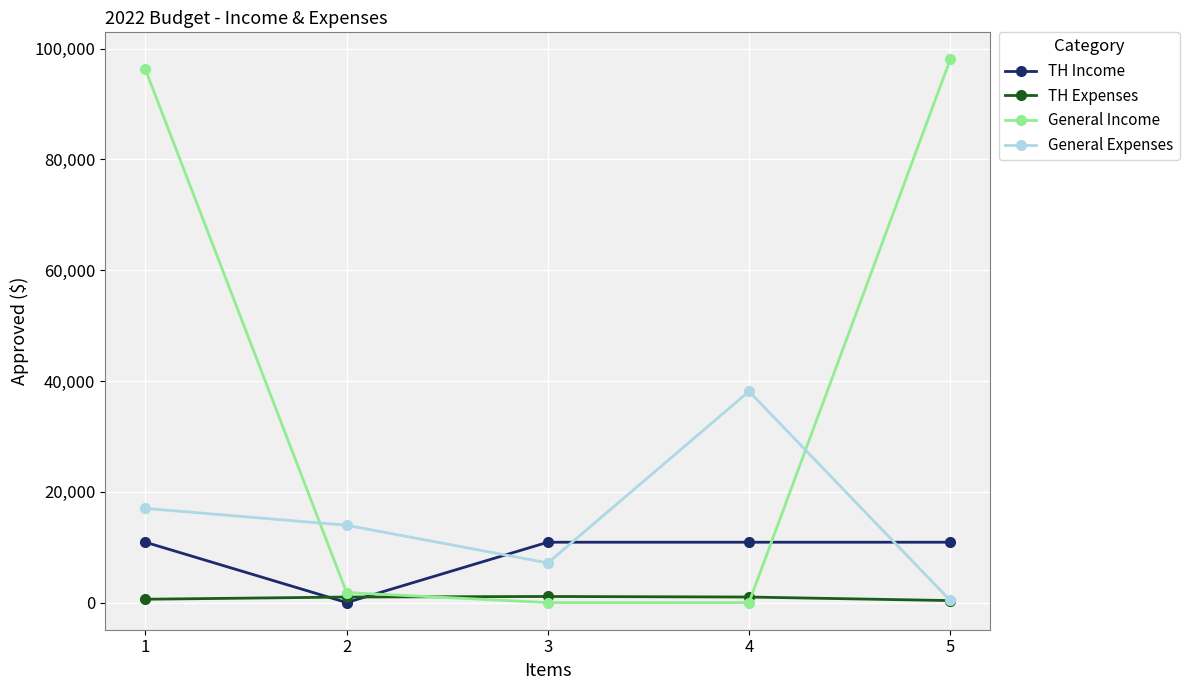

How many lines are shown in the chart?

4